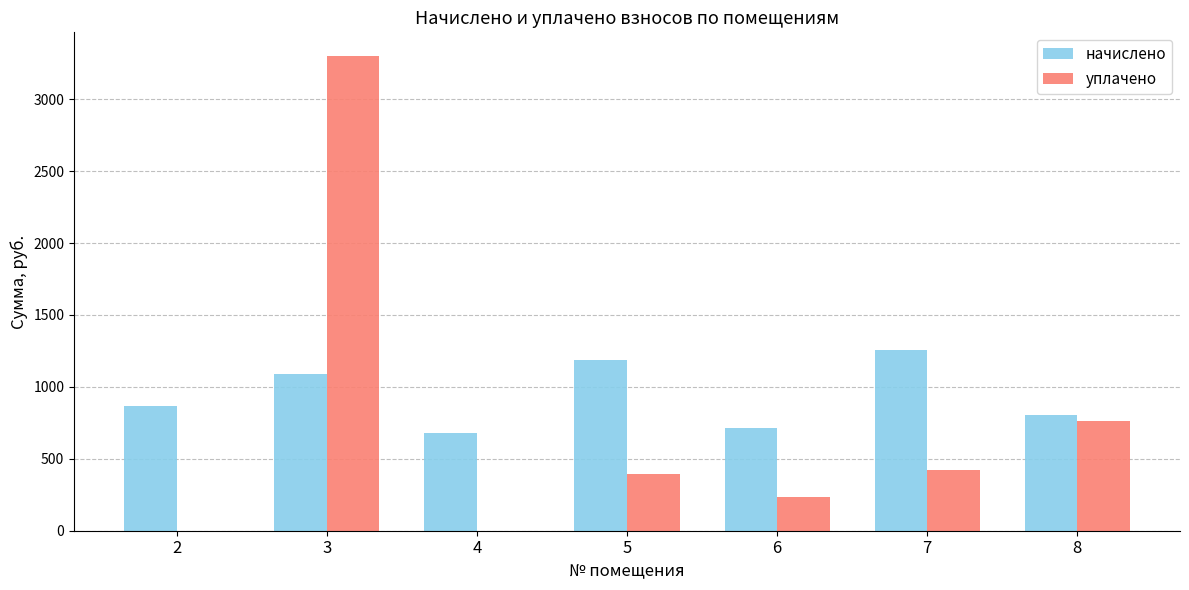

What is the greatest value displayed?

3300.0